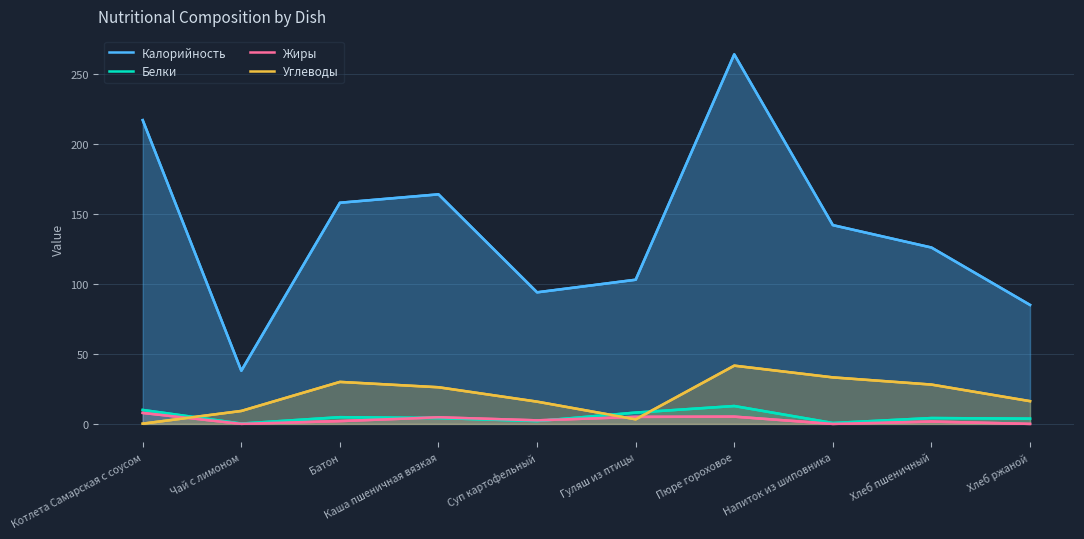

Does the chart have visible grid lines?

Yes